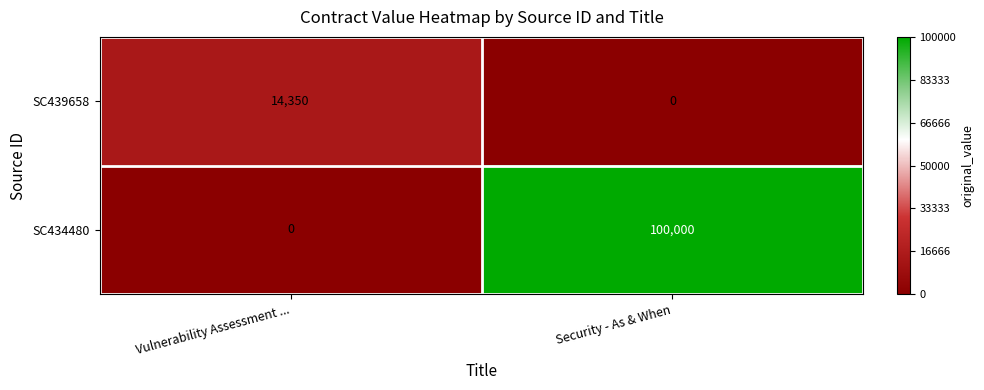

What is the sum of all SC434480 values?

100000